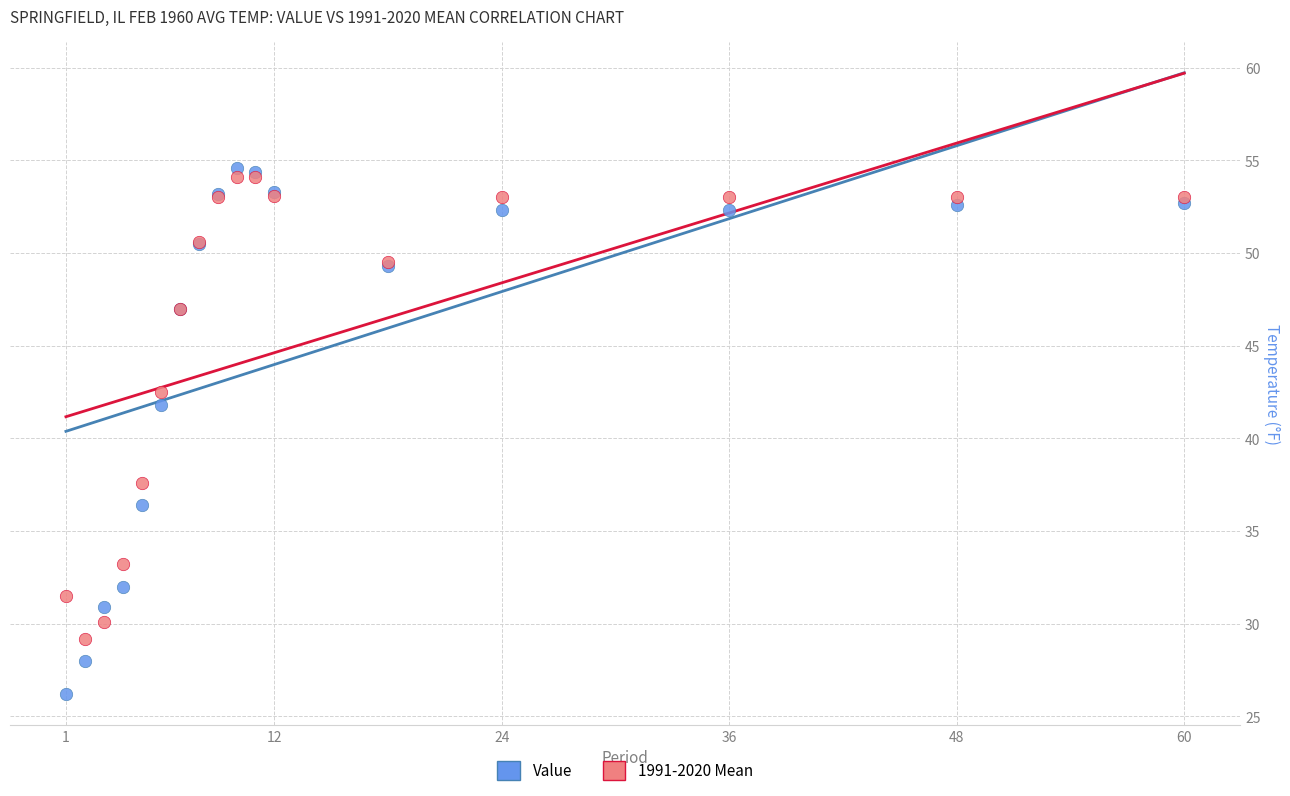

What is the X range (max minus min) for the scatter plot?

59.0